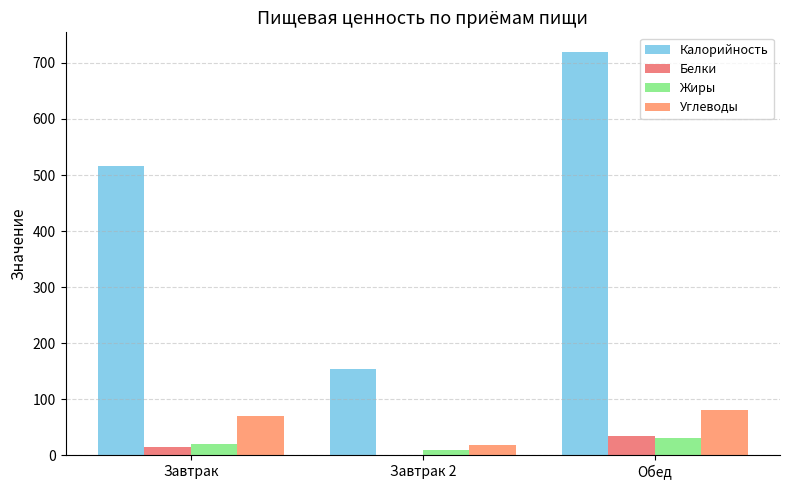

Which series has the largest range (max minus min)?

Калорийность